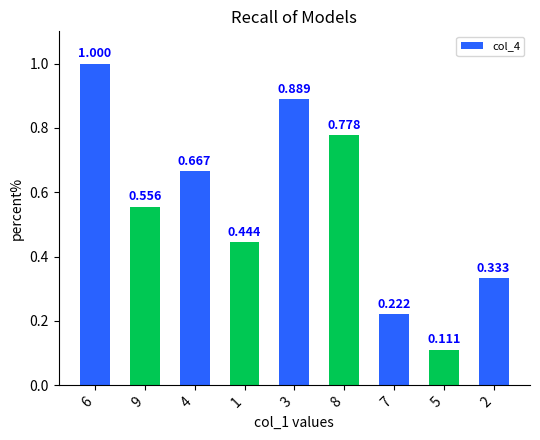

What is the maximum value shown in the chart?

1.0